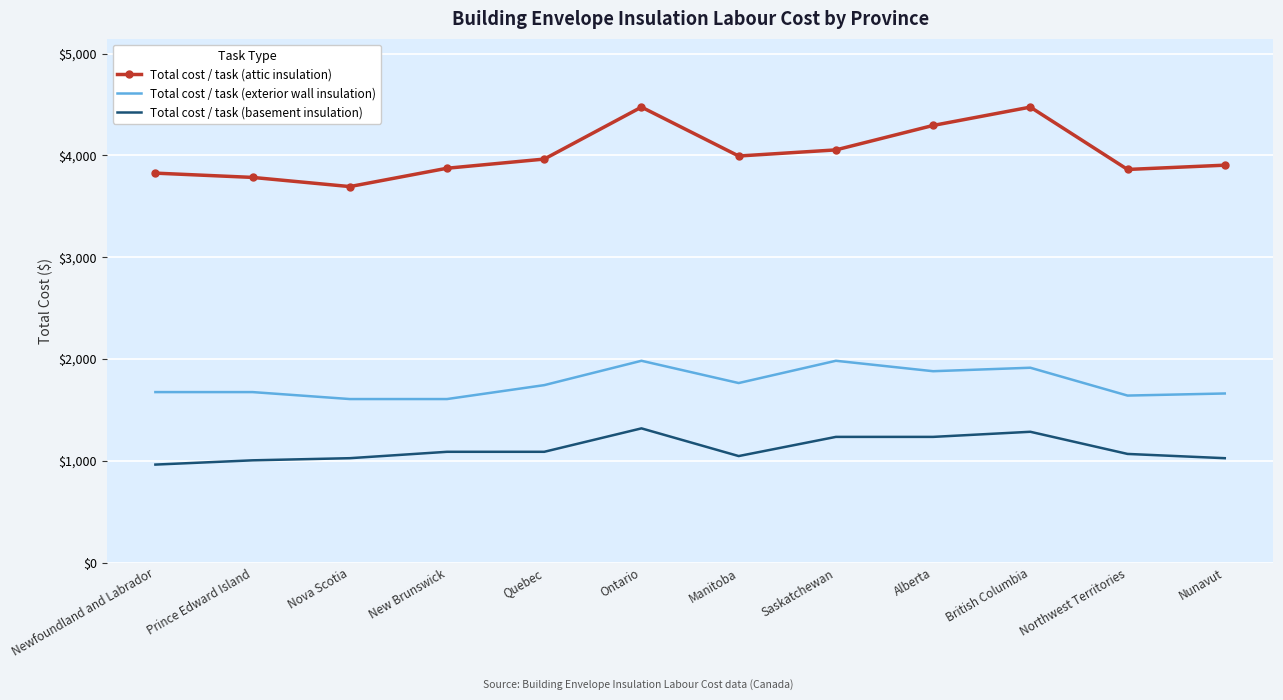

True or false: Total cost / task (exterior wall insulation) and Total cost / task (basement insulation) cross at least once.

False